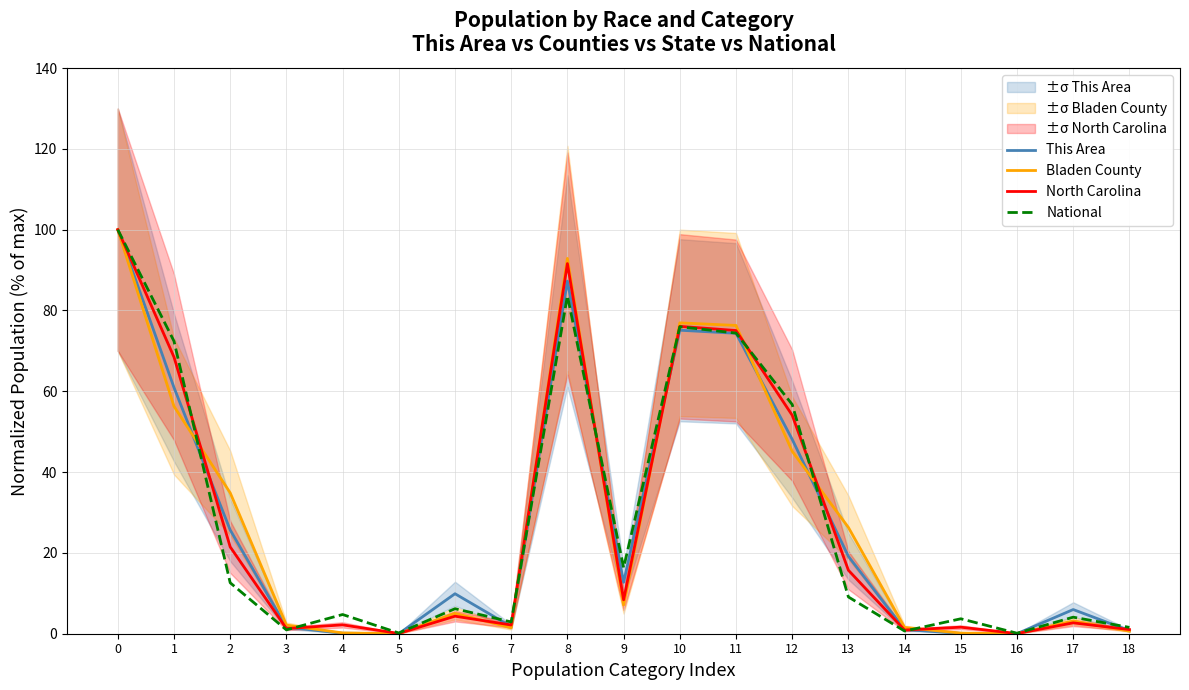

What is the value of the North Carolina point at the 14th from the left?

15.7